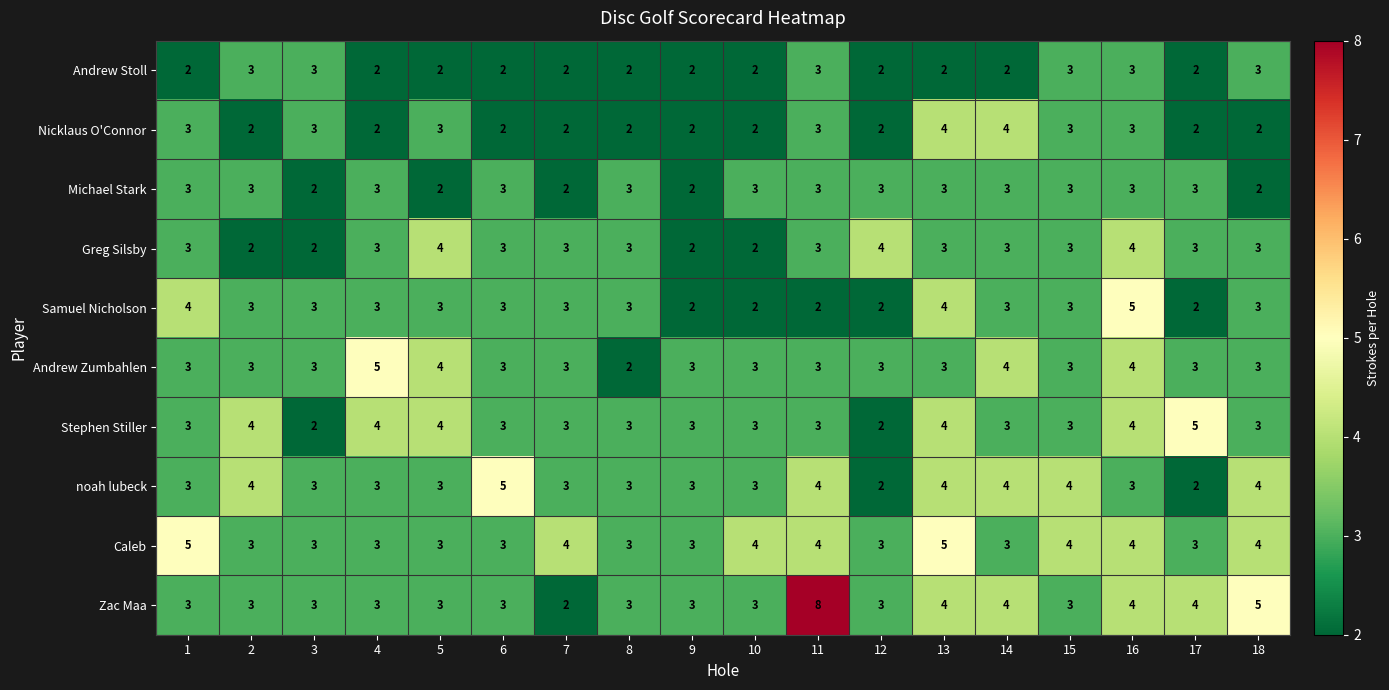

Is it true that Greg Silsby equals 1 at 8?

False